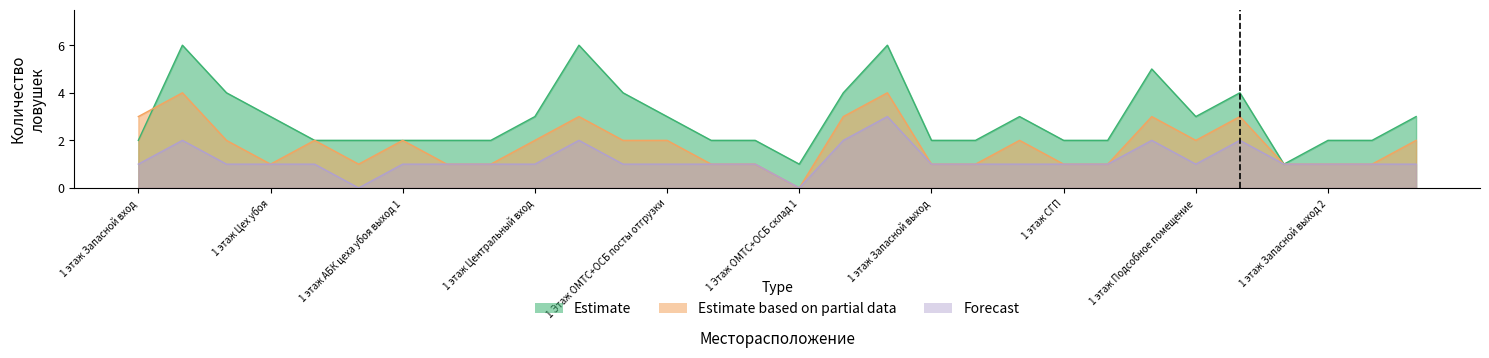

Reading left to right, transcribe all the data shown in this chart.

Estimate: 1 этаж Запасной вход=2	1 этаж Компрессорная=6	1 этаж Цех убоя вход в чистую зону=4	1 этаж Цех убоя=3	1 этаж Цех убоя место хранения клеток=2	1 этаж АБК цеха убоя раздевалка=2	1 этаж АБК цеха убоя выход 1=2	1 этаж АБК цеха убоя выход 2=2	1 этаж АБК цеха убоя выход 3=2	1 этаж Центральный вход=3	1 этаж Центральный вход подсобное помещение=6	1 этаж Центральный вход лестница=4	1 Этаж ОМТС+ОСБ посты отгрузки=3	1 Этаж ОМТС+ОСБ СГП=2	1 Этаж ОМТС+ОСБ коридор=2	1 Этаж ОМТС+ОСБ склад 1=1	1 Этаж ОМТС+ОСБ склад 2=4	1 Этаж ОМТС+ОСБ слесарная мастерская=6	1 этаж Запасной выход=2	1 этаж Коридор перед постами отгрузки=2	1 этаж Новая ферма=3	1 этаж СГП=2	1 этаж Холодный склад=2	1 этаж Посты отгрузки=5	1 этаж Подсобное помещение=3	1 этаж Склад халяль=4	1 этаж Коридор перед постами отгрузки 2=1	1 этаж Запасной выход 2=2	1 этаж Хозяйственная часть и раздевалки=2	2 этаж Женская раздевалка=3
Estimate based on partial data: 1 этаж Запасной вход=3	1 этаж Компрессорная=4	1 этаж Цех убоя вход в чистую зону=2	1 этаж Цех убоя=1	1 этаж Цех убоя место хранения клеток=2	1 этаж АБК цеха убоя раздевалка=1	1 этаж АБК цеха убоя выход 1=2	1 этаж АБК цеха убоя выход 2=1	1 этаж АБК цеха убоя выход 3=1	1 этаж Центральный вход=2	1 этаж Центральный вход подсобное помещение=3	1 этаж Центральный вход лестница=2	1 Этаж ОМТС+ОСБ посты отгрузки=2	1 Этаж ОМТС+ОСБ СГП=1	1 Этаж ОМТС+ОСБ коридор=1	1 Этаж ОМТС+ОСБ склад 1=0	1 Этаж ОМТС+ОСБ склад 2=3	1 Этаж ОМТС+ОСБ слесарная мастерская=4	1 этаж Запасной выход=1	1 этаж Коридор перед постами отгрузки=1	1 этаж Новая ферма=2	1 этаж СГП=1	1 этаж Холодный склад=1	1 этаж Посты отгрузки=3	1 этаж Подсобное помещение=2	1 этаж Склад халяль=3	1 этаж Коридор перед постами отгрузки 2=1	1 этаж Запасной выход 2=1	1 этаж Хозяйственная часть и раздевалки=1	2 этаж Женская раздевалка=2
Forecast: 1 этаж Запасной вход=1	1 этаж Компрессорная=2	1 этаж Цех убоя вход в чистую зону=1	1 этаж Цех убоя=1	1 этаж Цех убоя место хранения клеток=1	1 этаж АБК цеха убоя раздевалка=0	1 этаж АБК цеха убоя выход 1=1	1 этаж АБК цеха убоя выход 2=1	1 этаж АБК цеха убоя выход 3=1	1 этаж Центральный вход=1	1 этаж Центральный вход подсобное помещение=2	1 этаж Центральный вход лестница=1	1 Этаж ОМТС+ОСБ посты отгрузки=1	1 Этаж ОМТС+ОСБ СГП=1	1 Этаж ОМТС+ОСБ коридор=1	1 Этаж ОМТС+ОСБ склад 1=0	1 Этаж ОМТС+ОСБ склад 2=2	1 Этаж ОМТС+ОСБ слесарная мастерская=3	1 этаж Запасной выход=1	1 этаж Коридор перед постами отгрузки=1	1 этаж Новая ферма=1	1 этаж СГП=1	1 этаж Холодный склад=1	1 этаж Посты отгрузки=2	1 этаж Подсобное помещение=1	1 этаж Склад халяль=2	1 этаж Коридор перед постами отгрузки 2=1	1 этаж Запасной выход 2=1	1 этаж Хозяйственная часть и раздевалки=1	2 этаж Женская раздевалка=1